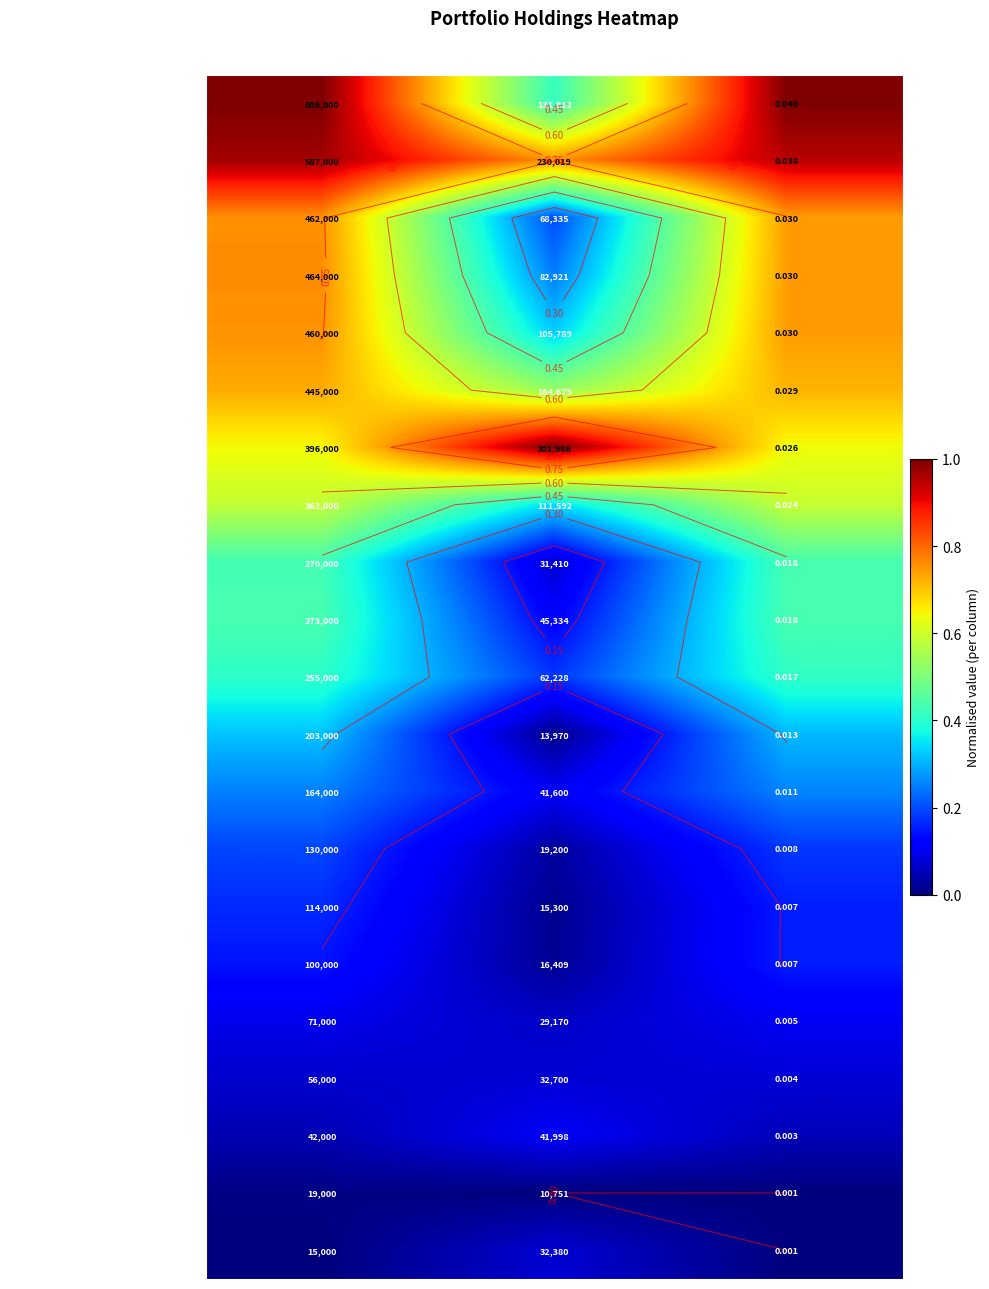

How many series are shown in this chart?

21